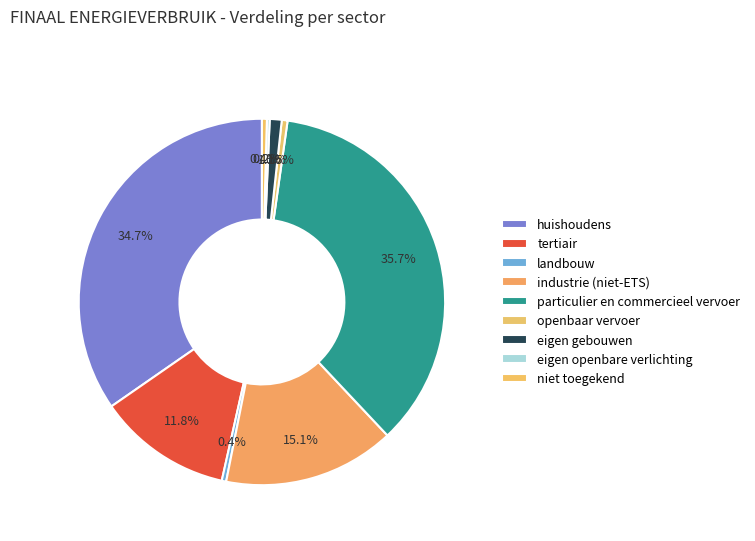

What is the change in value from landbouw to eigen openbare verlichting?

-1361.6